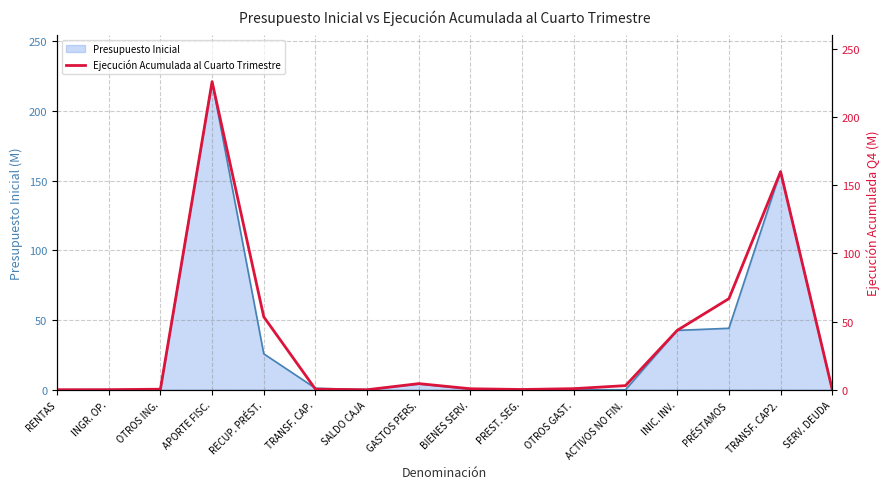

List the labels in order of value, smallest first.

RENTAS, SALDO CAJA, SERV. DEUDA, INGR. OP., PREST. SEG., OTROS ING., TRANSF. CAP., BIENES SERV., OTROS GAST., ACTIVOS NO FIN., GASTOS PERS., INIC. INV., RECUP. PRÉST., PRÉSTAMOS, TRANSF. CAP2., APORTE FISC.